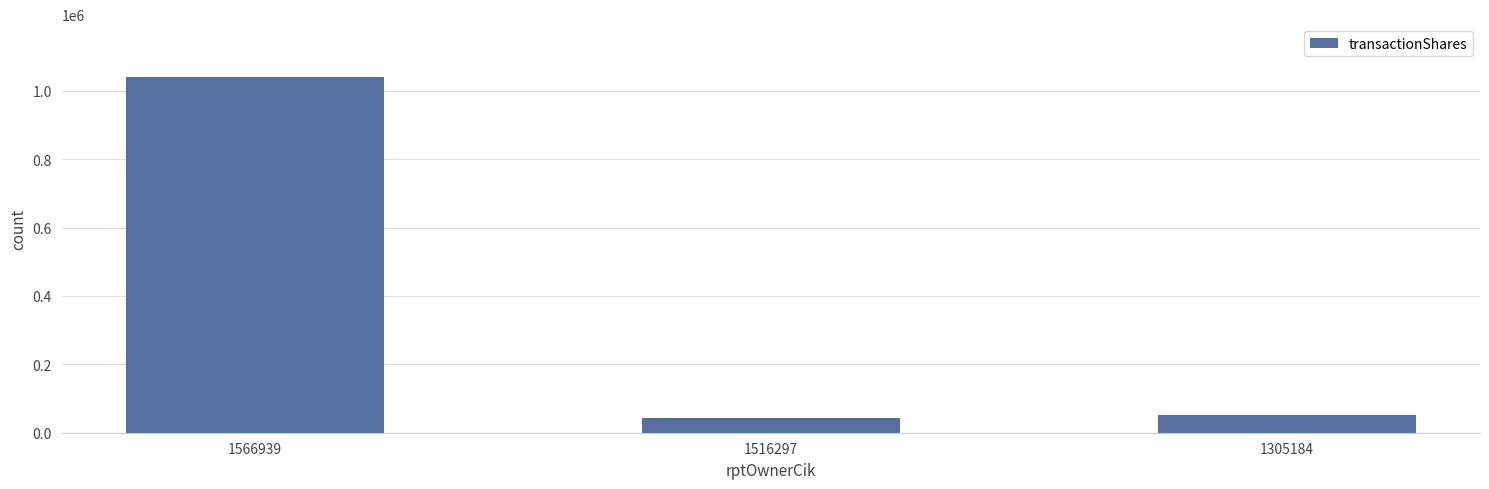

List the labels in order of value, largest first.

1566939, 1305184, 1516297